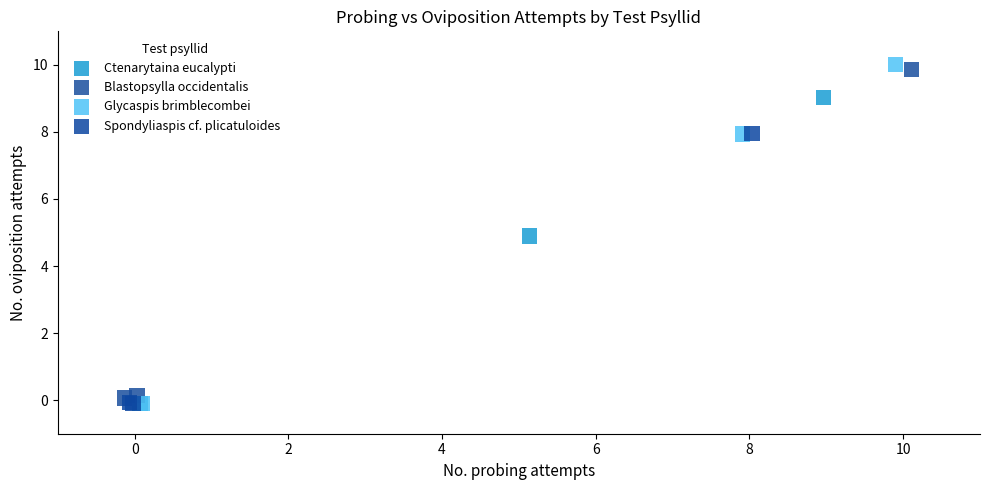

Which series has the widest spread of Y values?

Glycaspis brimblecombei